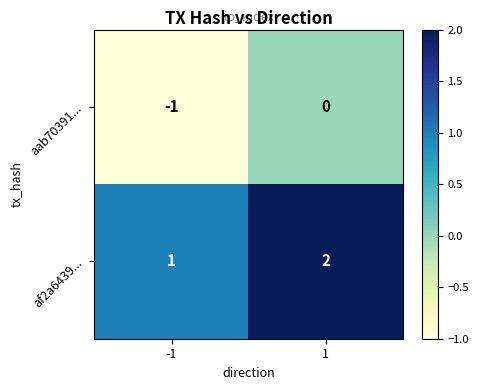

What is the minimum value shown in the chart?

-1